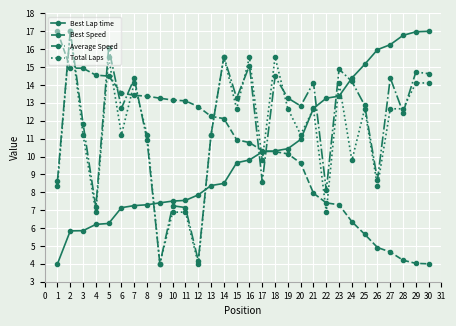

Is it true that Average Speed equals 22.4 at 6?

False